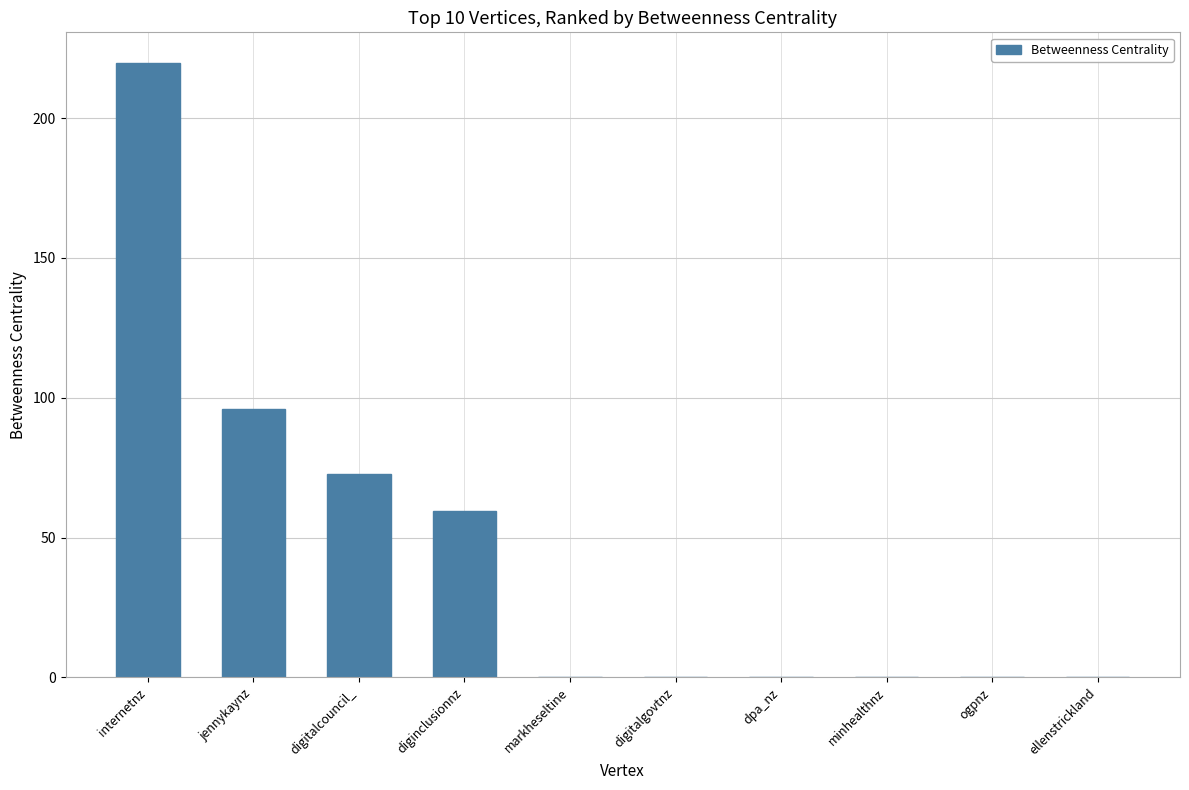

Reading right to left, what are all the values shown in this chart?

0.0	0.0	0.0	0.0	0.0	0.0	59.7	72.7	96.0	219.7